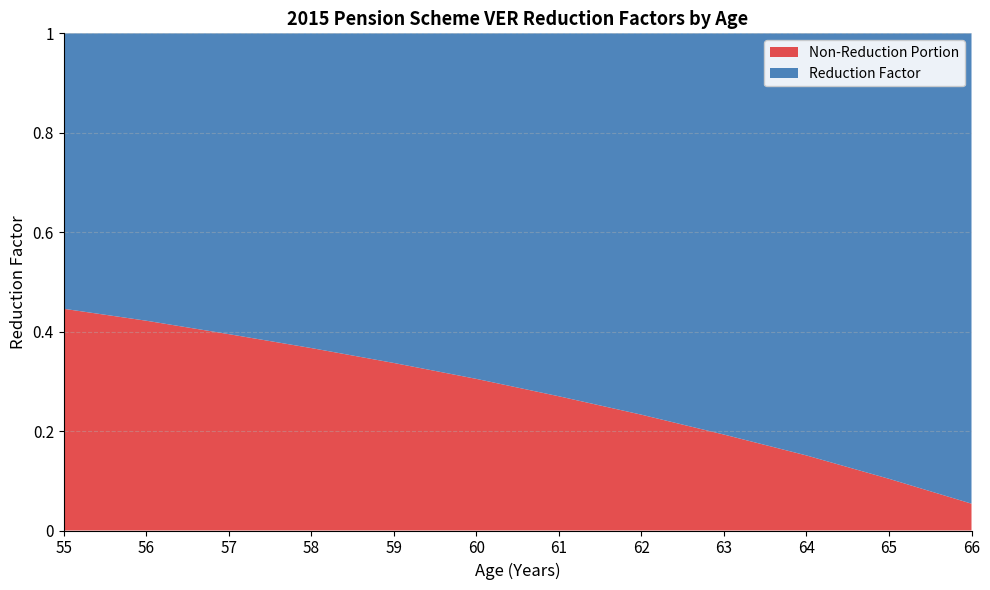

Reading left to right, what are all the values shown in this chart?

55=0.6	56=0.6	57=0.6	58=0.6	59=0.7	60=0.7	61=0.7	62=0.8	63=0.8	64=0.8	65=0.9	66=0.9